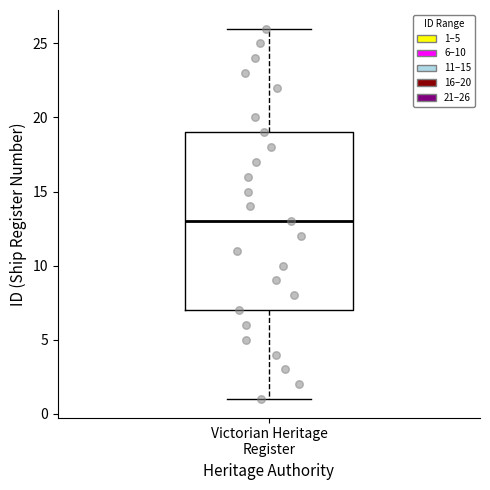

Where does the median line of the box for Victorian Heritage Register sit on the y-axis? The values are not printed on the chart, so give them approximately, as read against the axis.

13